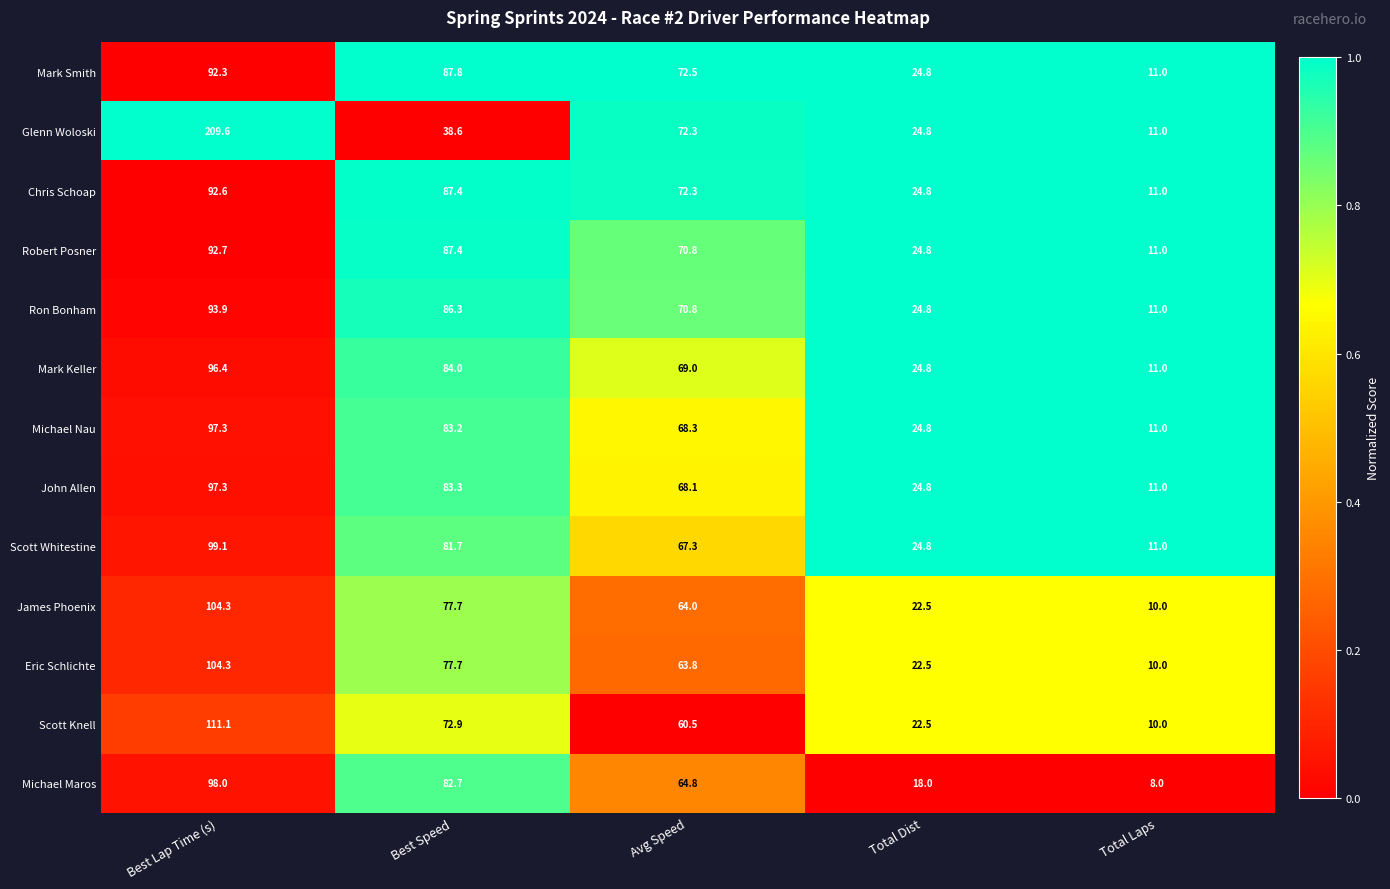

What is the difference between the Mark Smith values at Avg Speed and Best Speed?

15.3